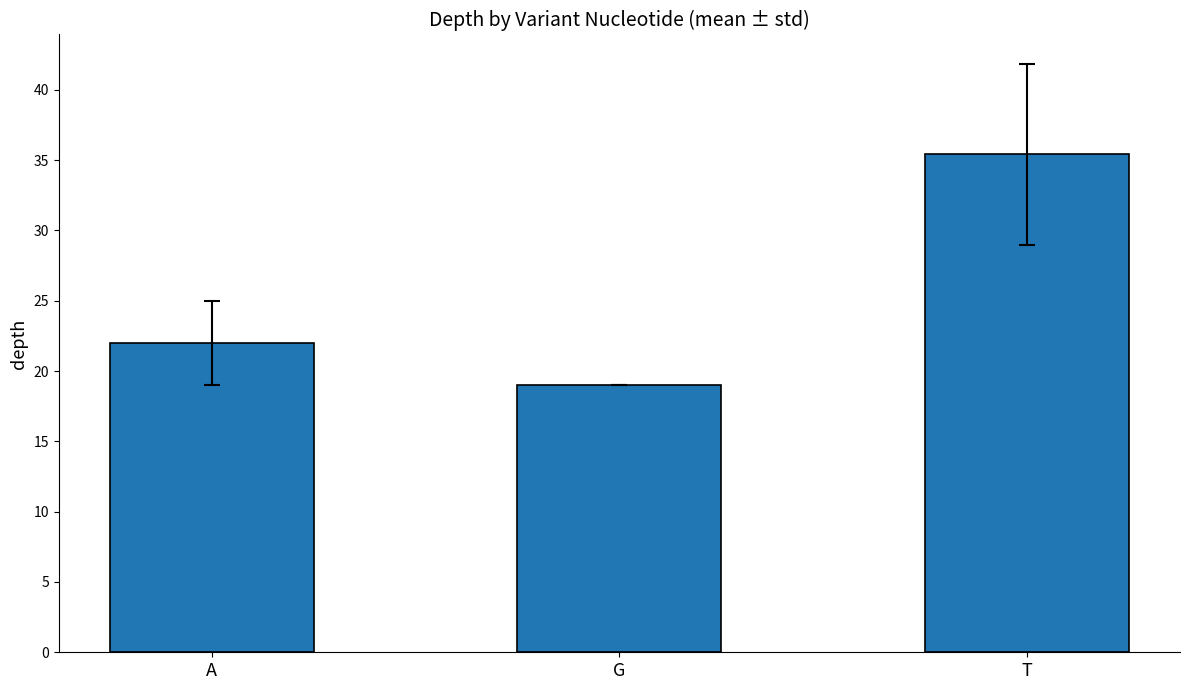

What is the ratio of the value at A to the value at G?

1.2